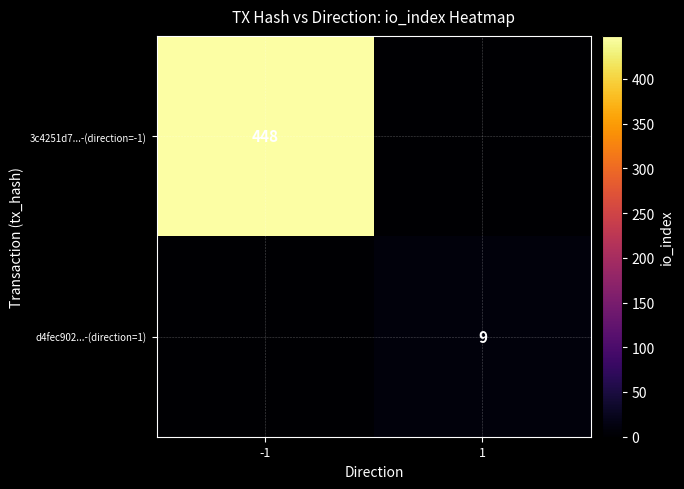

The value of d4fec902...-(direction=1) at 1 is 4. True or false?

False